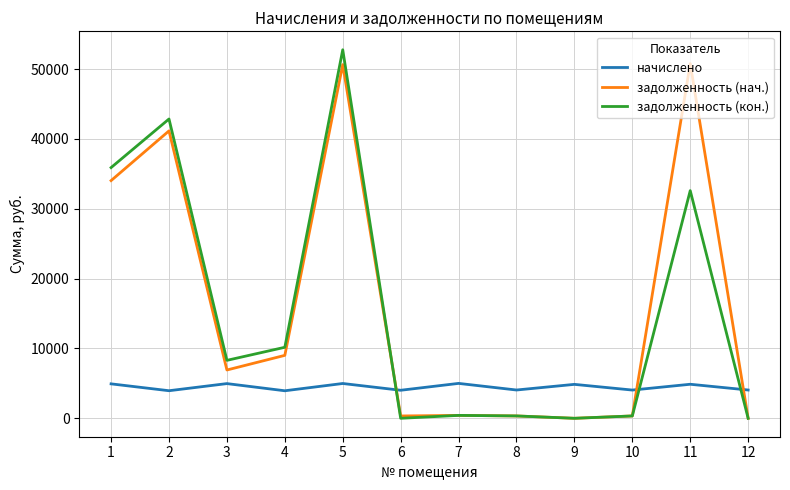

What is the difference between the highest and lowest values at 9?

4858.4